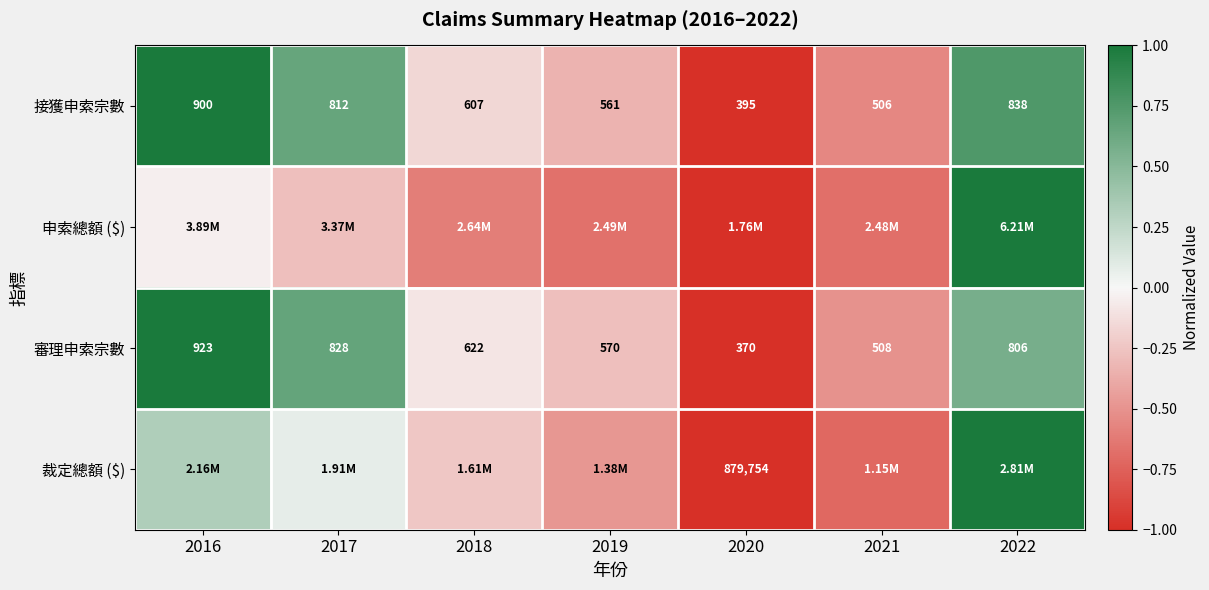

How many values in the 接獲申索宗數 series are below 607?

3